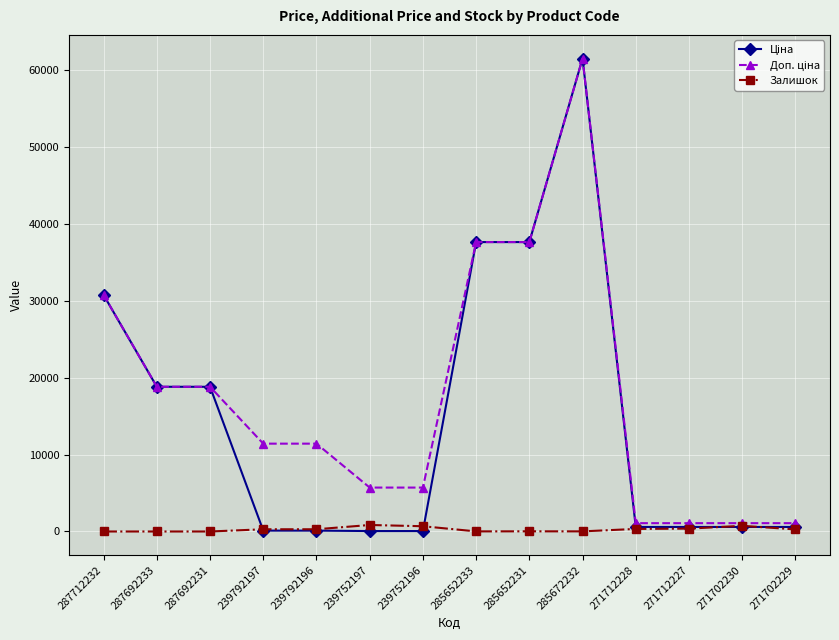

What is the greatest value displayed?

61434.3